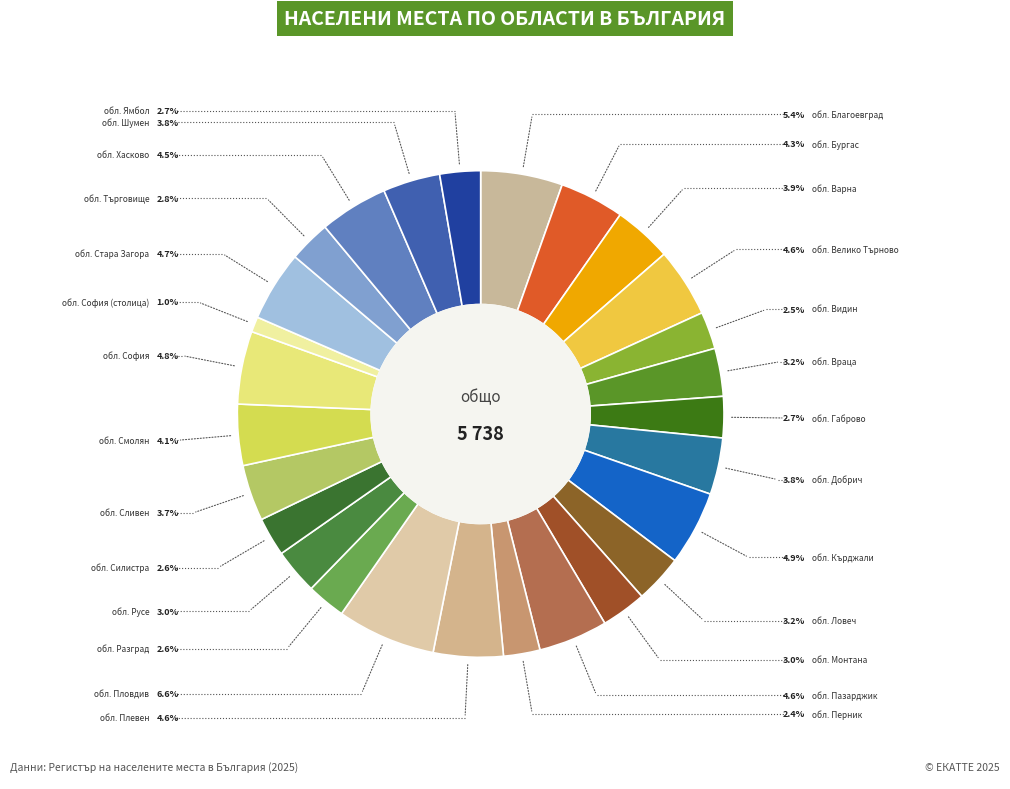

Which slice is the smallest?

обл. София (столица)